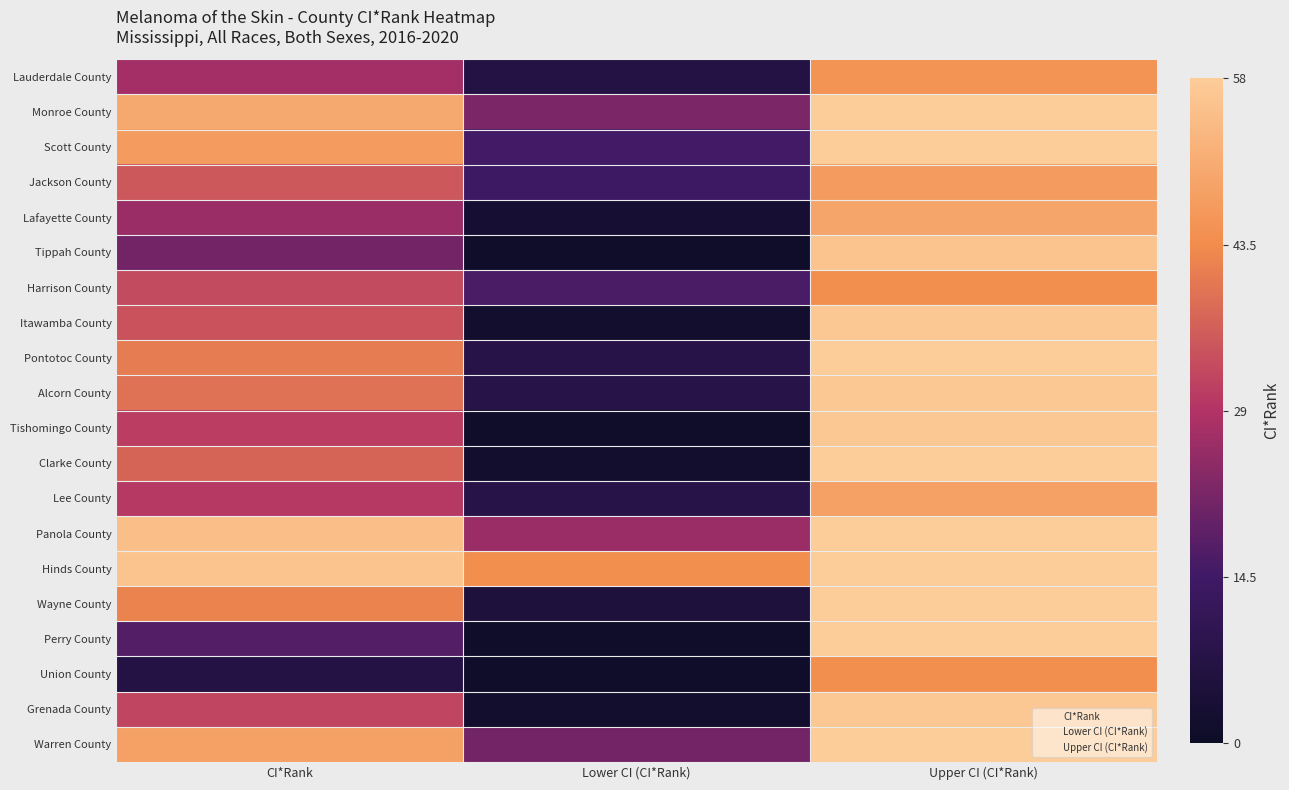

Reading left to right, extract all data points from this chart.

Lauderdale County: CI*Rank=27	Lower CI (CI*Rank)=7	Upper CI (CI*Rank)=45
Monroe County: CI*Rank=50	Lower CI (CI*Rank)=22	Upper CI (CI*Rank)=58
Scott County: CI*Rank=47	Lower CI (CI*Rank)=15	Upper CI (CI*Rank)=58
Jackson County: CI*Rank=35	Lower CI (CI*Rank)=14	Upper CI (CI*Rank)=47
Lafayette County: CI*Rank=26	Lower CI (CI*Rank)=3	Upper CI (CI*Rank)=49
Tippah County: CI*Rank=21	Lower CI (CI*Rank)=1	Upper CI (CI*Rank)=56
Harrison County: CI*Rank=33	Lower CI (CI*Rank)=16	Upper CI (CI*Rank)=44
Itawamba County: CI*Rank=34	Lower CI (CI*Rank)=2	Upper CI (CI*Rank)=57
Pontotoc County: CI*Rank=41	Lower CI (CI*Rank)=8	Upper CI (CI*Rank)=58
Alcorn County: CI*Rank=39	Lower CI (CI*Rank)=8	Upper CI (CI*Rank)=57
Tishomingo County: CI*Rank=31	Lower CI (CI*Rank)=1	Upper CI (CI*Rank)=57
Clarke County: CI*Rank=37	Lower CI (CI*Rank)=2	Upper CI (CI*Rank)=58
Lee County: CI*Rank=30	Lower CI (CI*Rank)=8	Upper CI (CI*Rank)=48
Panola County: CI*Rank=55	Lower CI (CI*Rank)=26	Upper CI (CI*Rank)=58
Hinds County: CI*Rank=56	Lower CI (CI*Rank)=44	Upper CI (CI*Rank)=58
Wayne County: CI*Rank=42	Lower CI (CI*Rank)=5	Upper CI (CI*Rank)=58
Perry County: CI*Rank=17	Lower CI (CI*Rank)=1	Upper CI (CI*Rank)=58
Union County: CI*Rank=7	Lower CI (CI*Rank)=1	Upper CI (CI*Rank)=44
Grenada County: CI*Rank=32	Lower CI (CI*Rank)=2	Upper CI (CI*Rank)=57
Warren County: CI*Rank=48	Lower CI (CI*Rank)=21	Upper CI (CI*Rank)=58